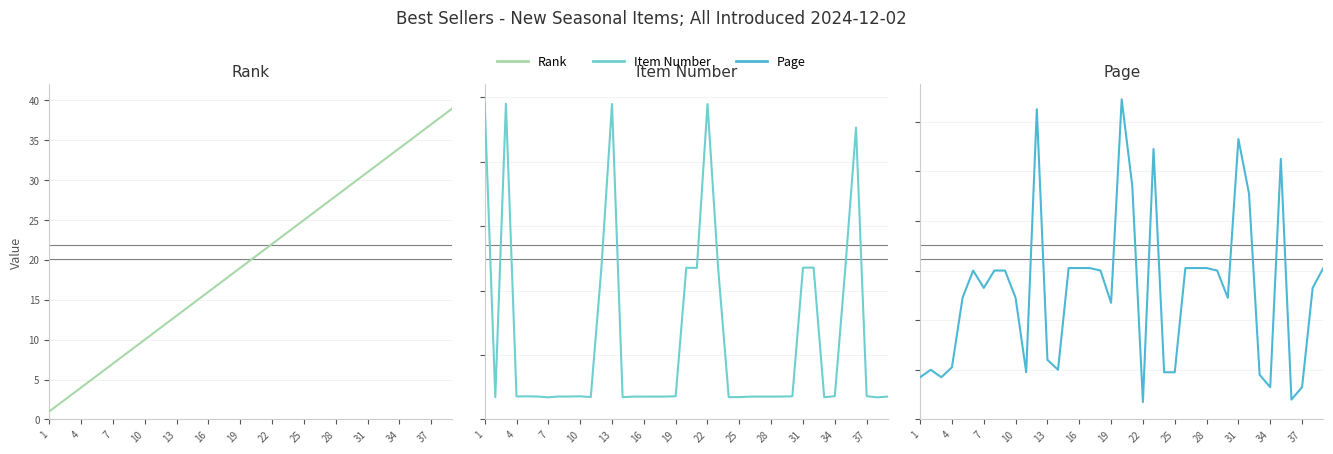

Is this an area chart (filled region under the line)?

No